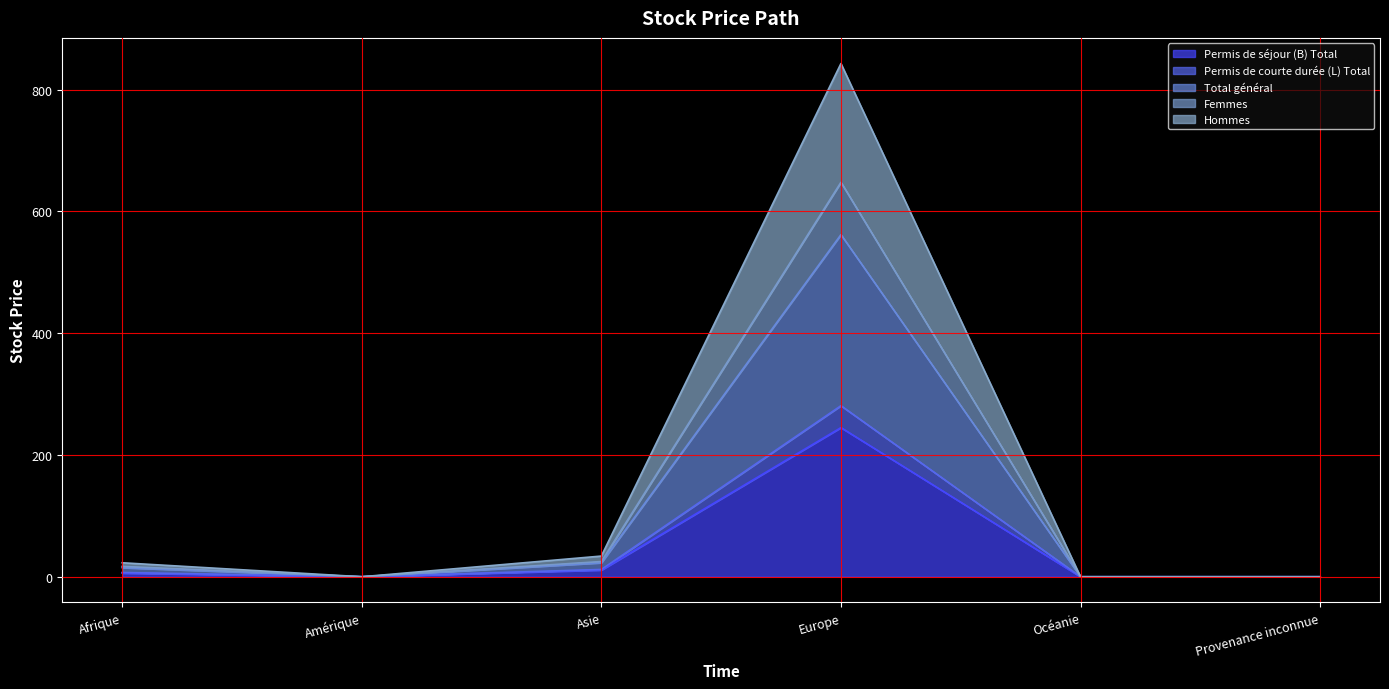

How many interior local valleys does the Hommes series have?

1